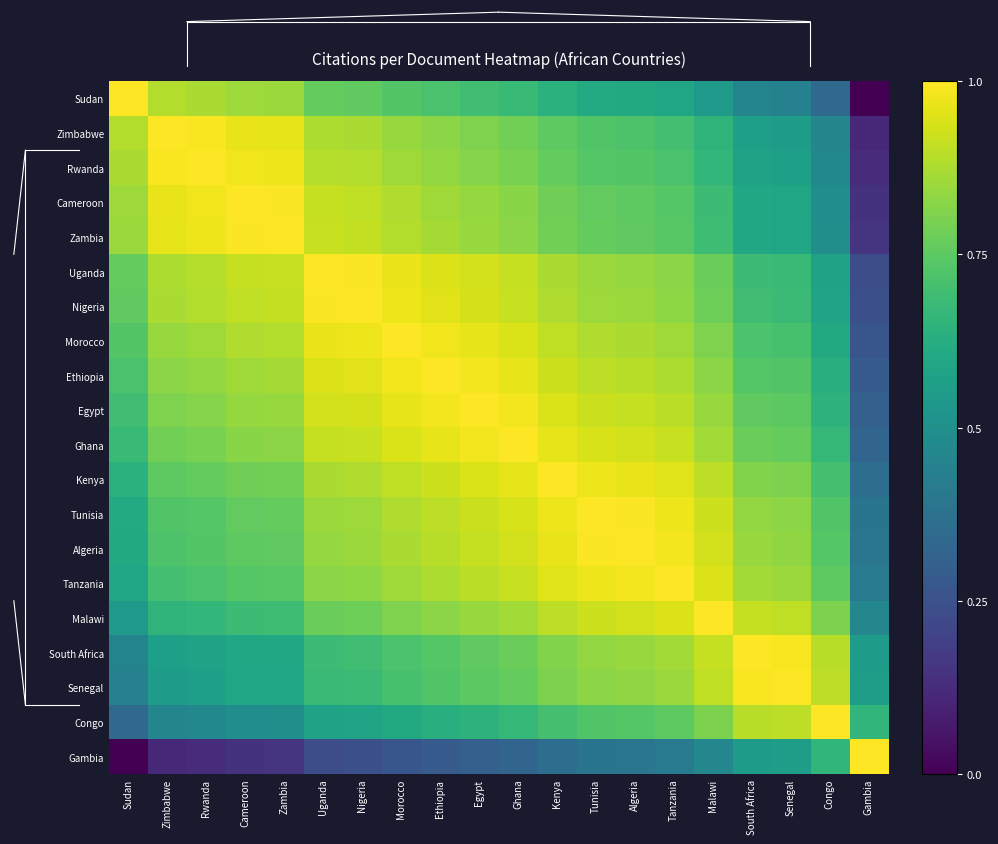

Which series has the widest spread of values?

Sudan